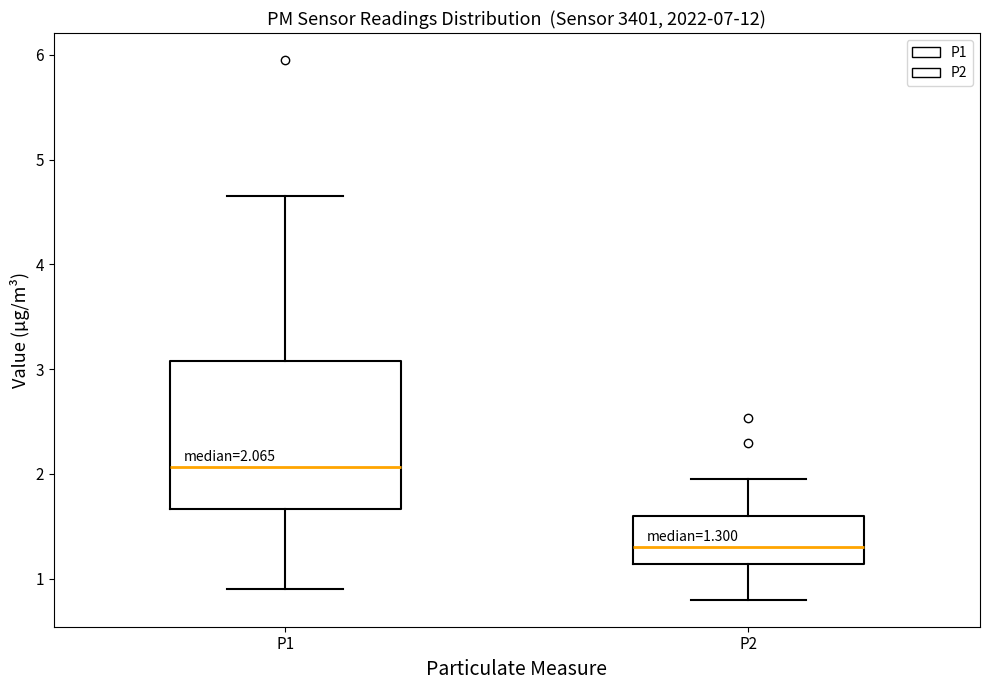

Which box has the highest median line?

P1